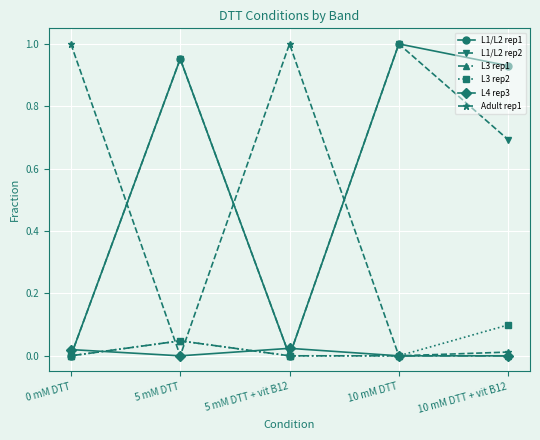

Between 5 mM DTT and 5 mM DTT + vit B12, which series saw the biggest shift?

Adult rep1